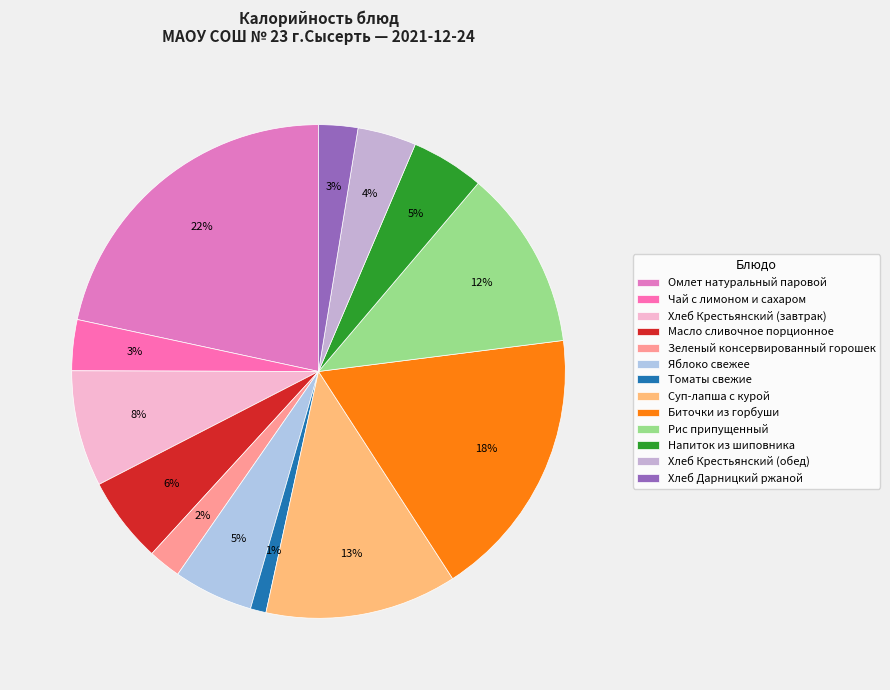

What is the total percentage of Зеленый консервированный горошек and Хлеб Крестьянский (завтрак)?

9.7%